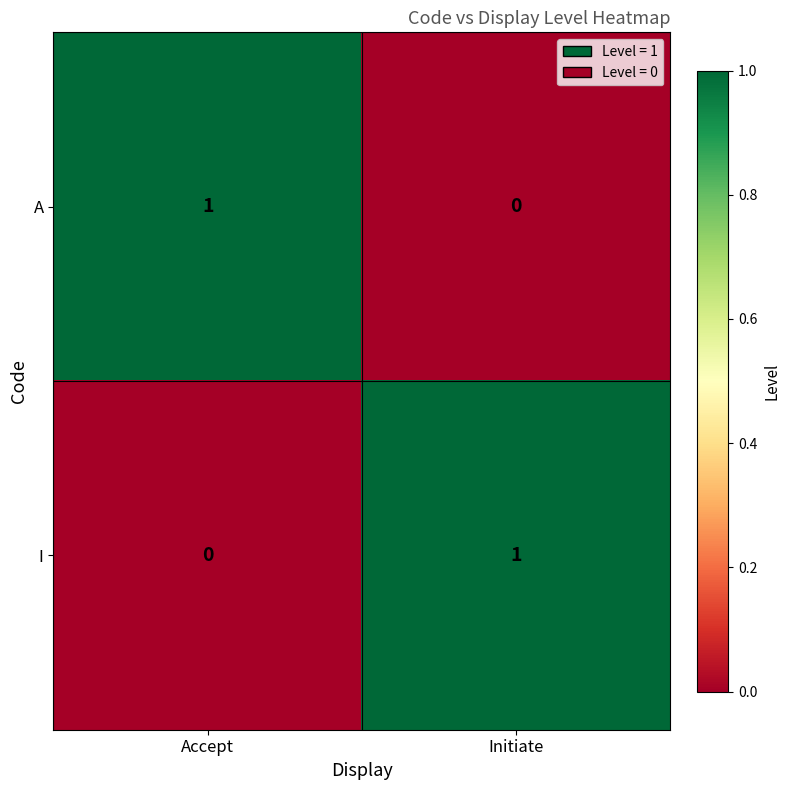

The A series shows 0 at Initiate. True or false?

True